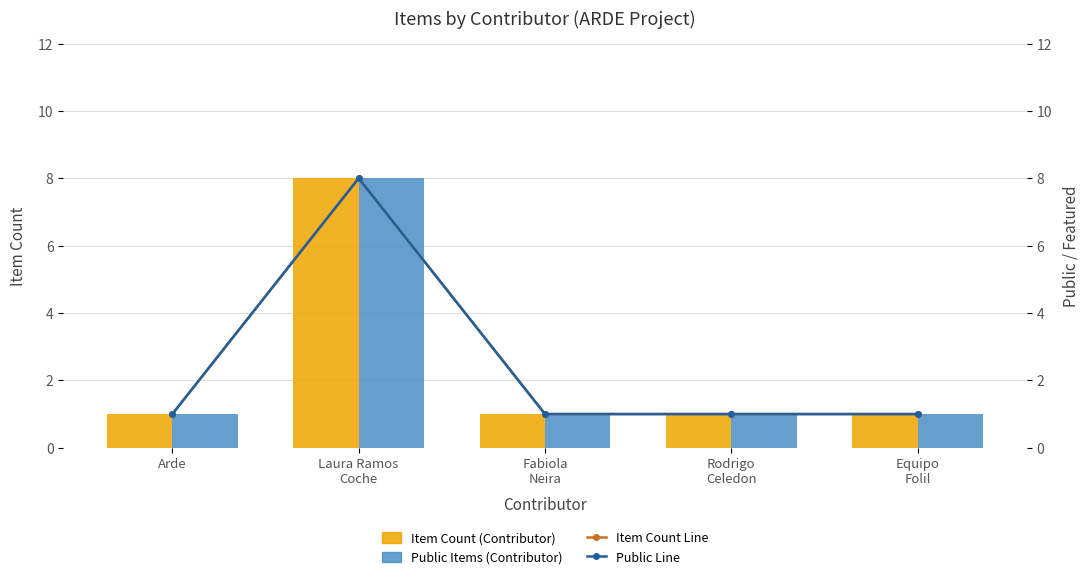

The Public Line series shows 2 at Rodrigo
Celedon. True or false?

False